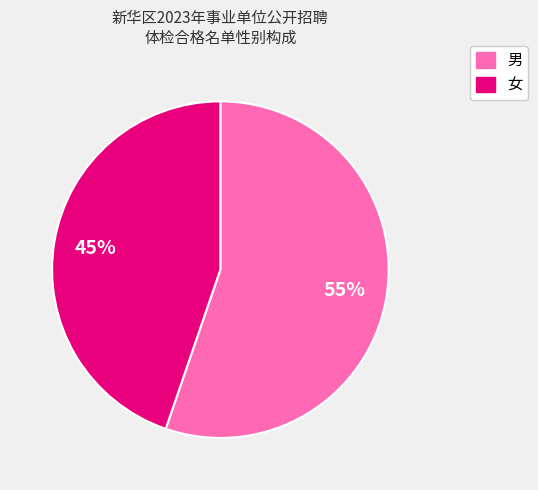

To the nearest percent, what percentage of the pie is 男?

55%